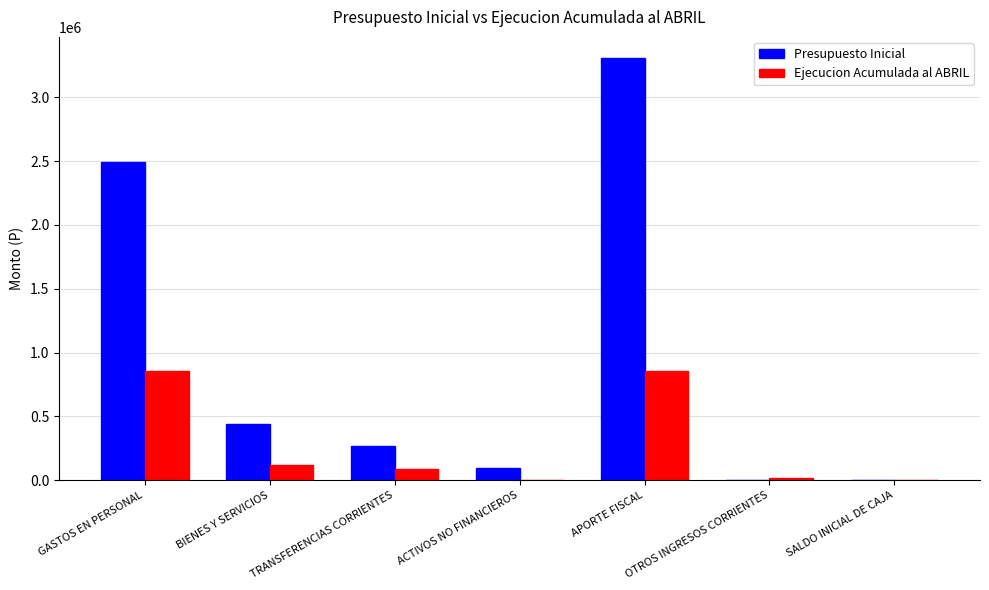

At which label is Presupuesto Inicial closest to 1653736?

GASTOS EN PERSONAL